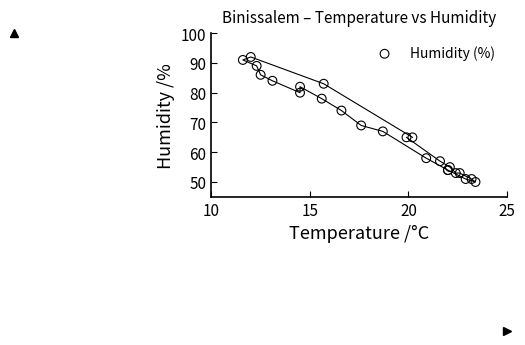

What Y value in the scatter plot is closest to 71?

69